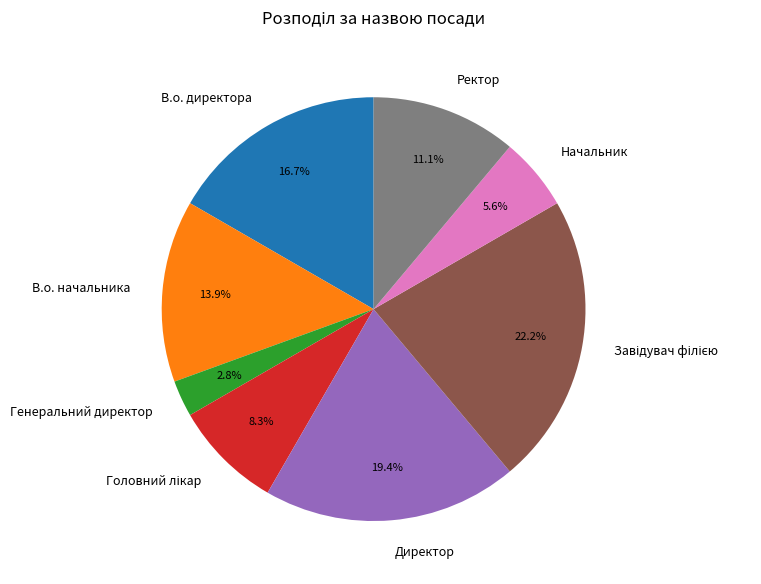

Does В.о. директора represent more than half of the total?

No